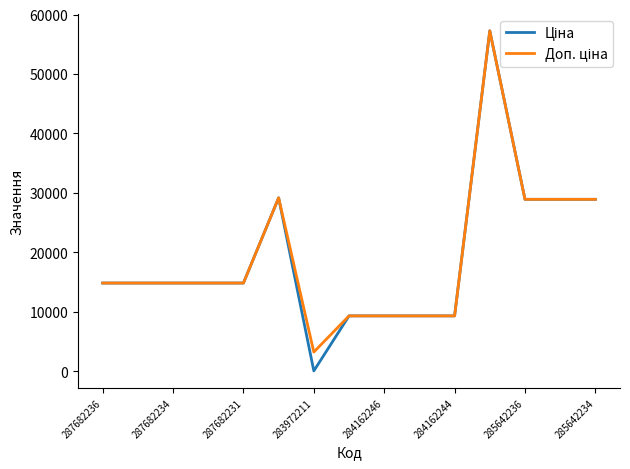

Is this an area chart (filled region under the line)?

No